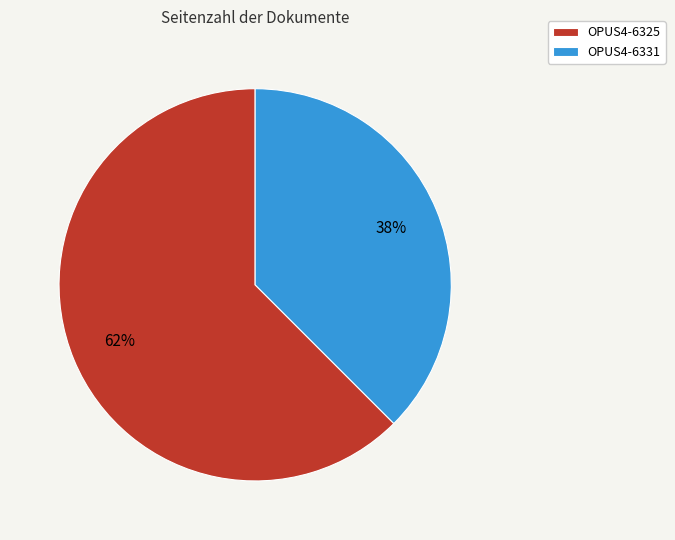

Do OPUS4-6325 and OPUS4-6331 together represent more than half of the pie?

Yes